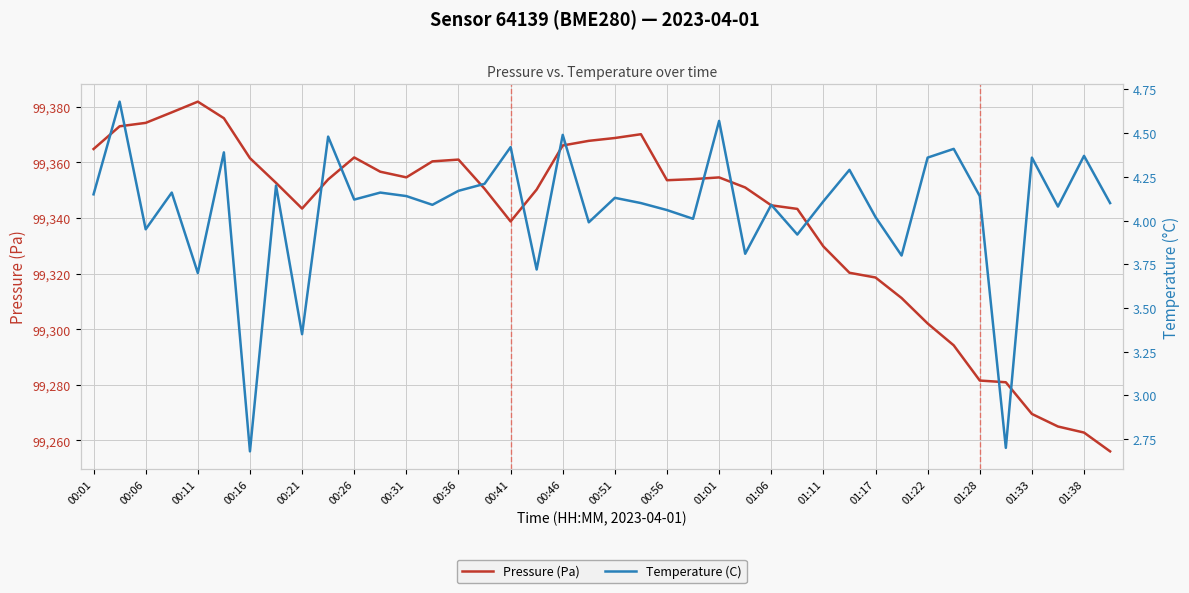

What are all the series names shown in the legend?

Pressure (Pa), Temperature (C)